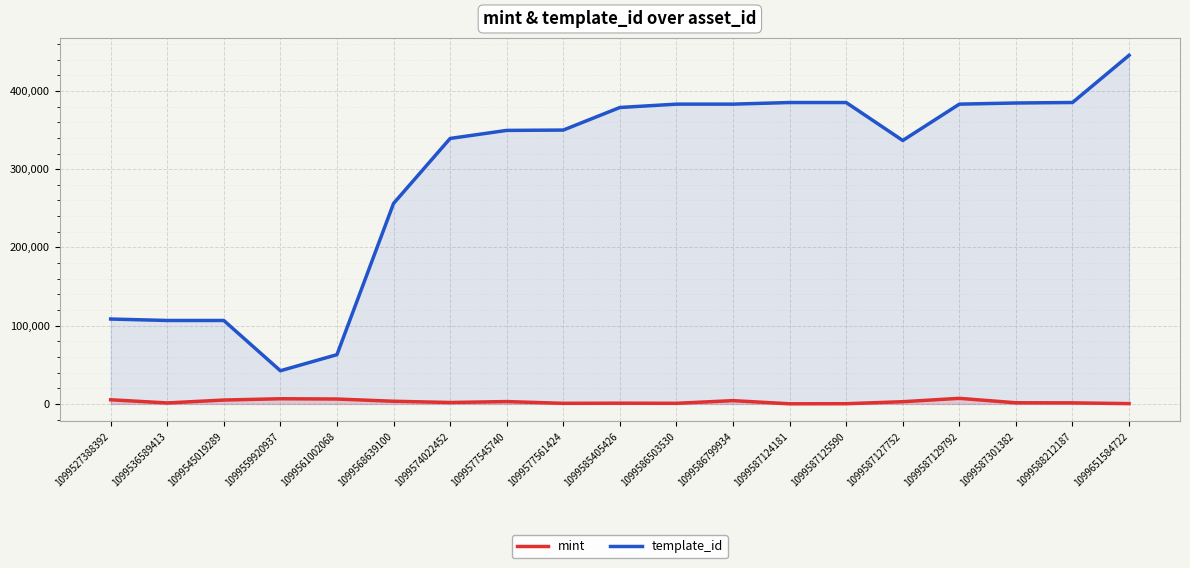

True or false: mint and template_id intersect in this chart.

False